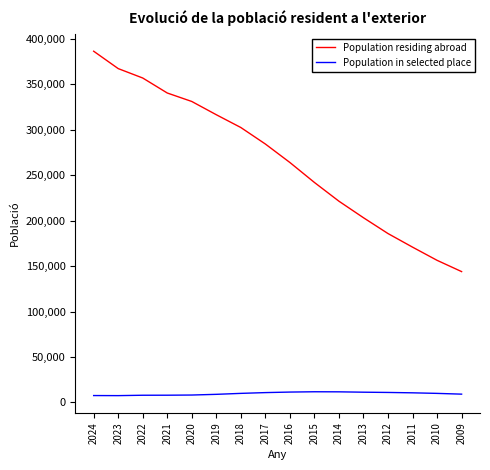

True or false: Population in selected place has a value of 11779 at 2015.

True